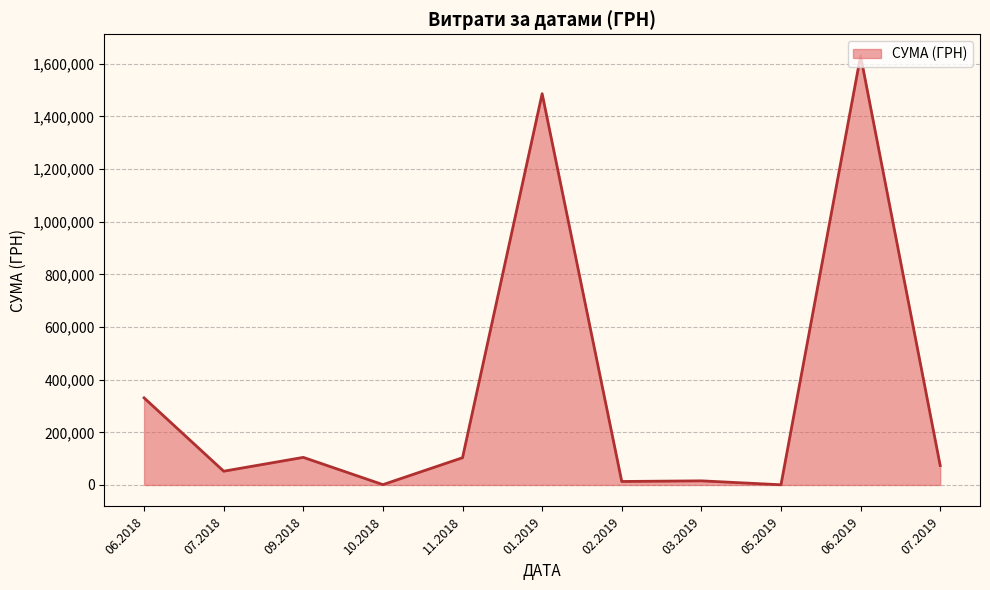

The value at 06.2018 is 330746.0. True or false?

True